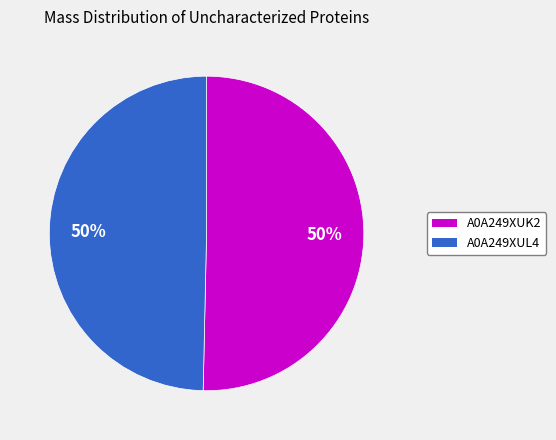

To the nearest percent, what is the combined percentage of A0A249XUL4 and A0A249XUK2?

100%